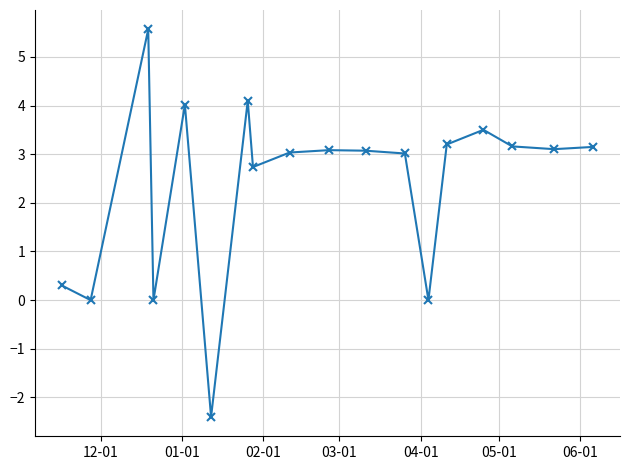

What is the value of the 3rd point from the left?

5.6